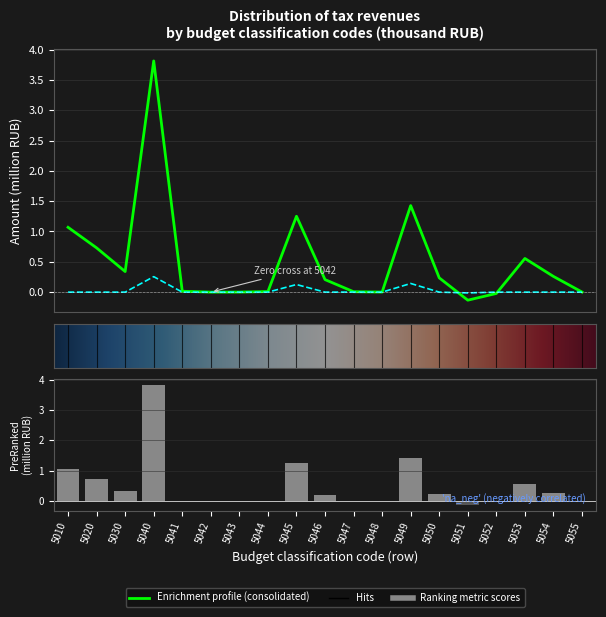

Does the chart contain any negative values?

Yes